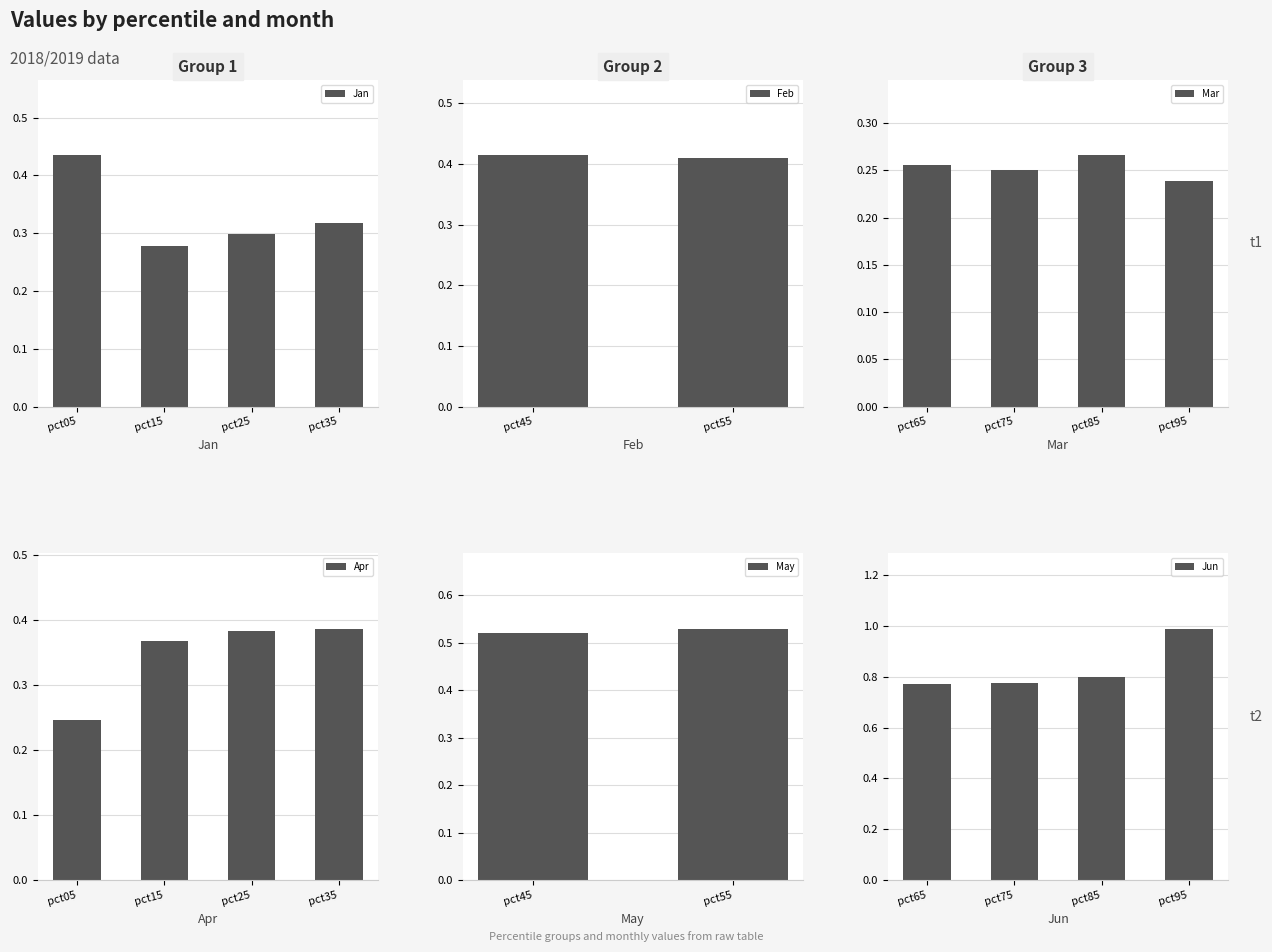

Which series has the largest total across all categories?

Jun